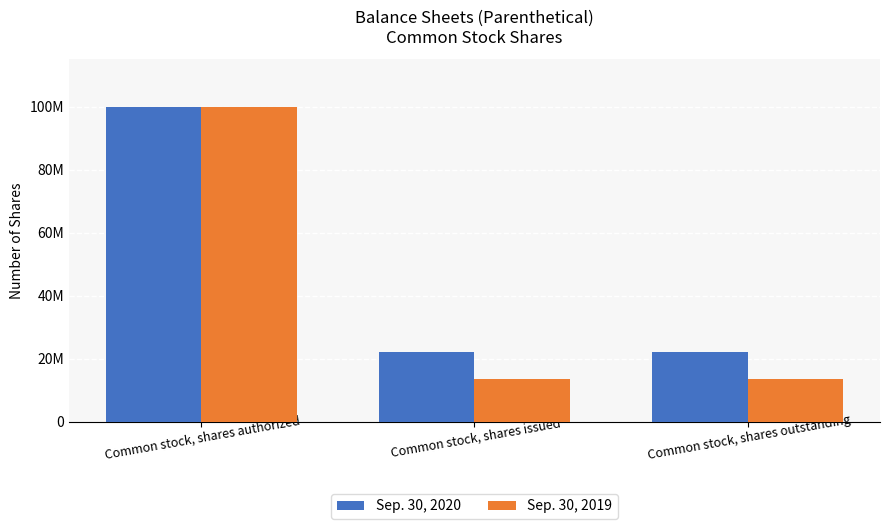

What are all the series names shown in the legend?

Sep. 30, 2020, Sep. 30, 2019